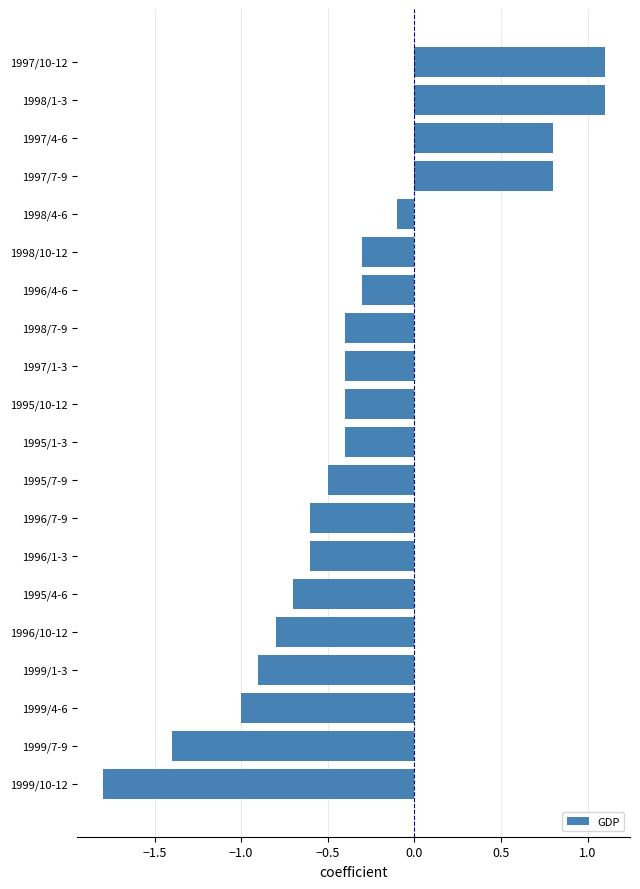

Reading bottom to top, transcribe all the data shown in this chart.

1999/10-12=-1.8	1999/7-9=-1.4	1999/4-6=-1.0	1999/1-3=-0.9	1996/10-12=-0.8	1995/4-6=-0.7	1996/1-3=-0.6	1996/7-9=-0.6	1995/7-9=-0.5	1995/1-3=-0.4	1995/10-12=-0.4	1997/1-3=-0.4	1998/7-9=-0.4	1996/4-6=-0.3	1998/10-12=-0.3	1998/4-6=-0.1	1997/7-9=0.8	1997/4-6=0.8	1998/1-3=1.1	1997/10-12=1.1